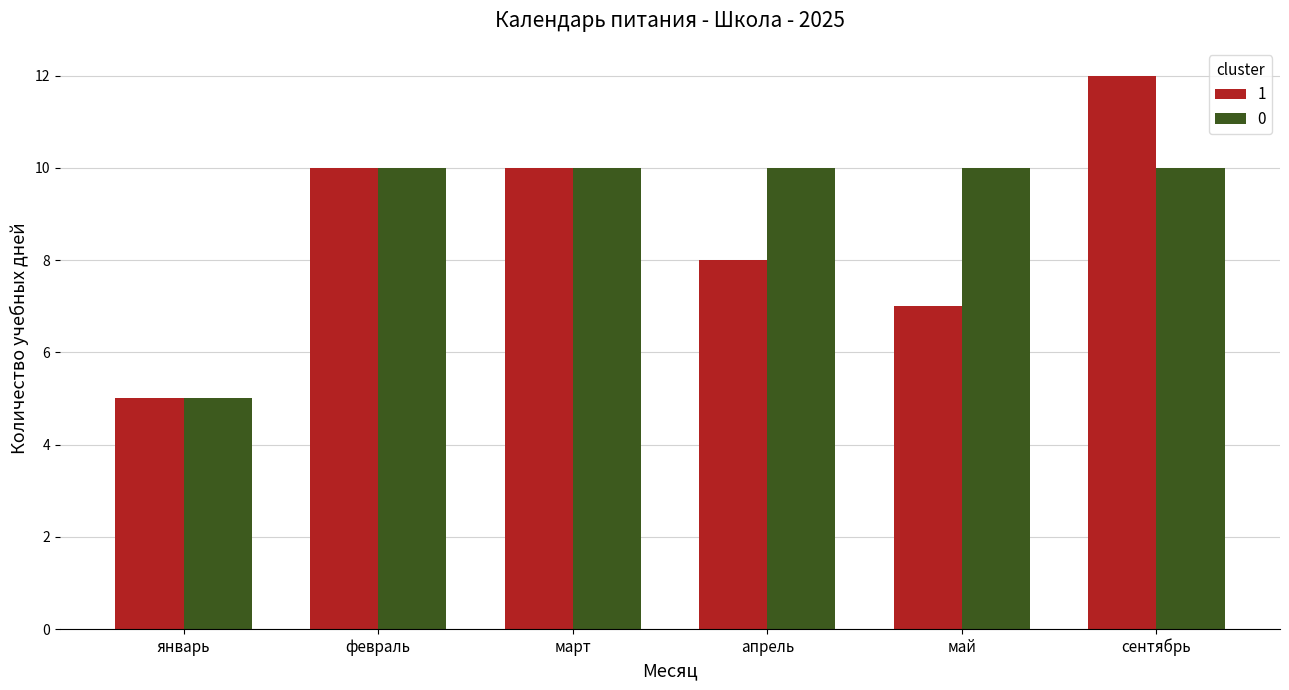

Which category has the lowest value in the 1 series?

январь